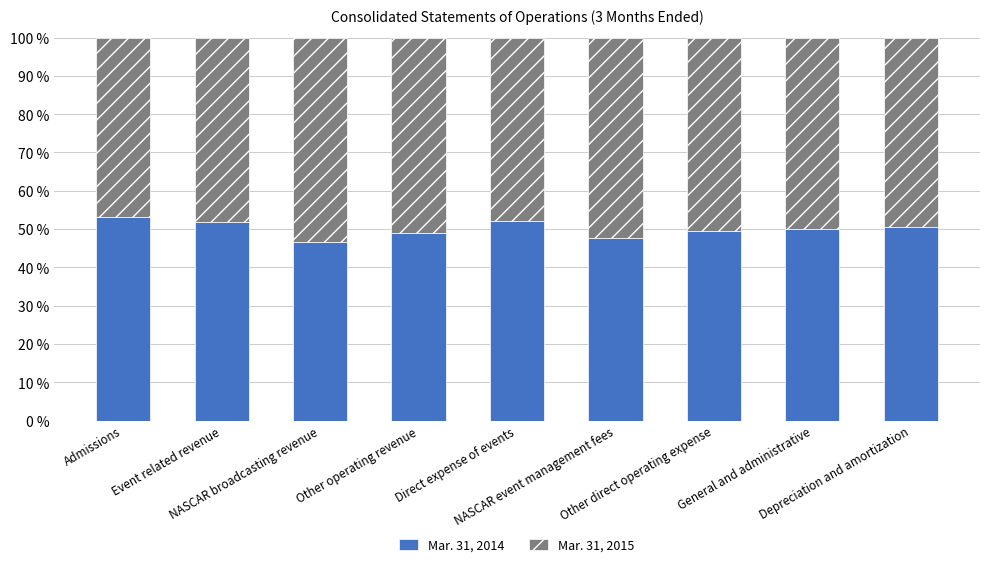

What is the difference between the maximum and minimum values in the Mar. 31, 2014 series?

6.5